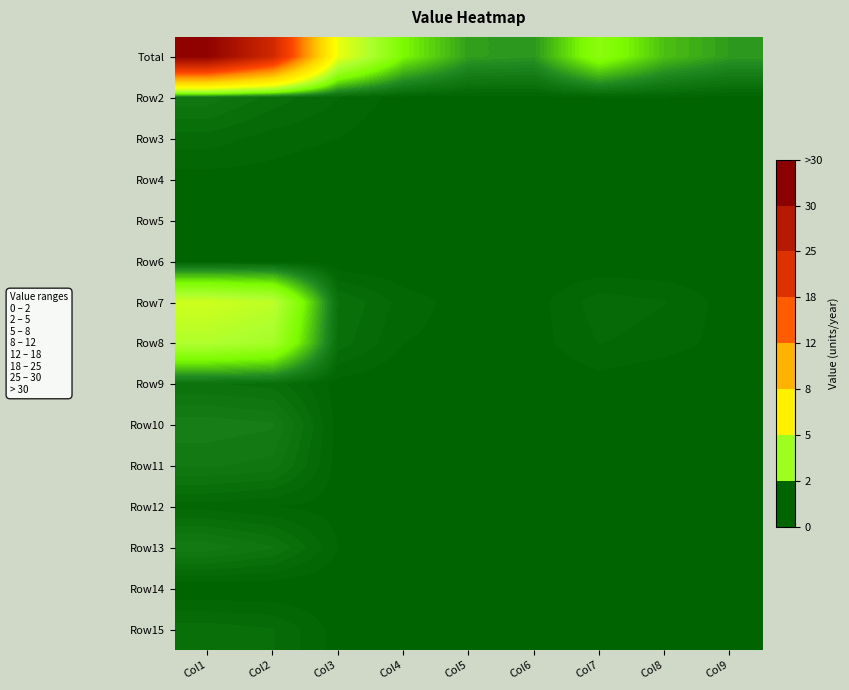

At how many categories does at least one series exceed 9?

3